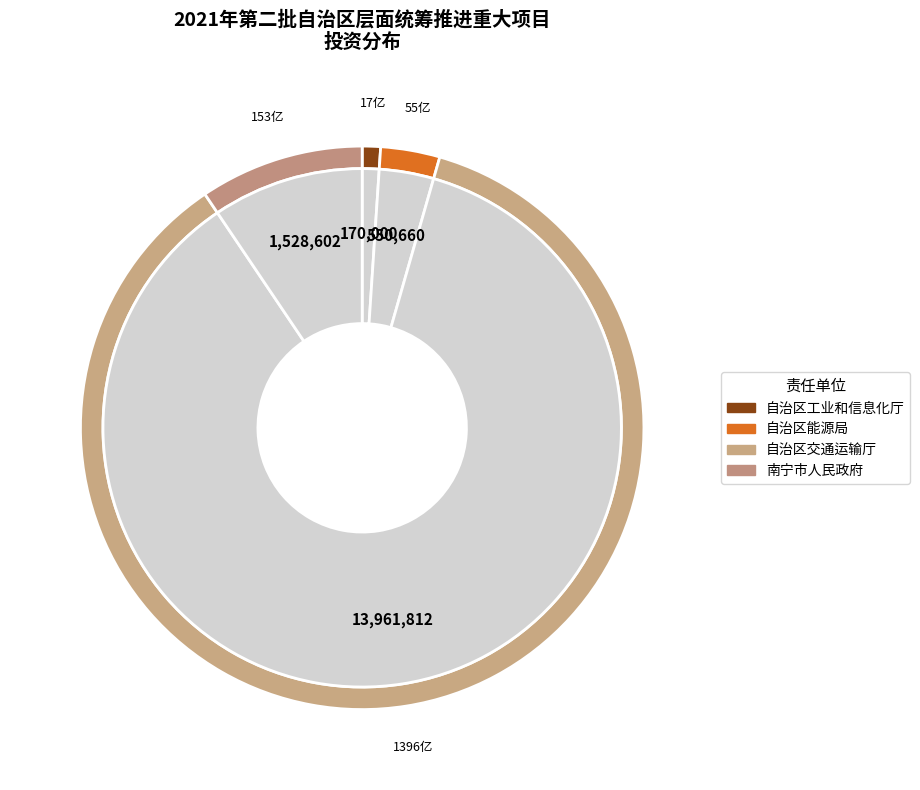

What percentage do 自治区工业和信息化厅 and 自治区能源局 together represent?

4.4%